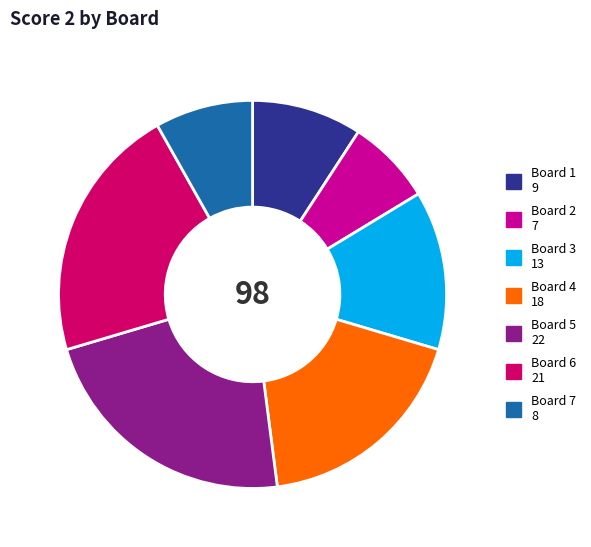

Which has a higher value, Board 4 18 or Board 7 8?

Board 4 18